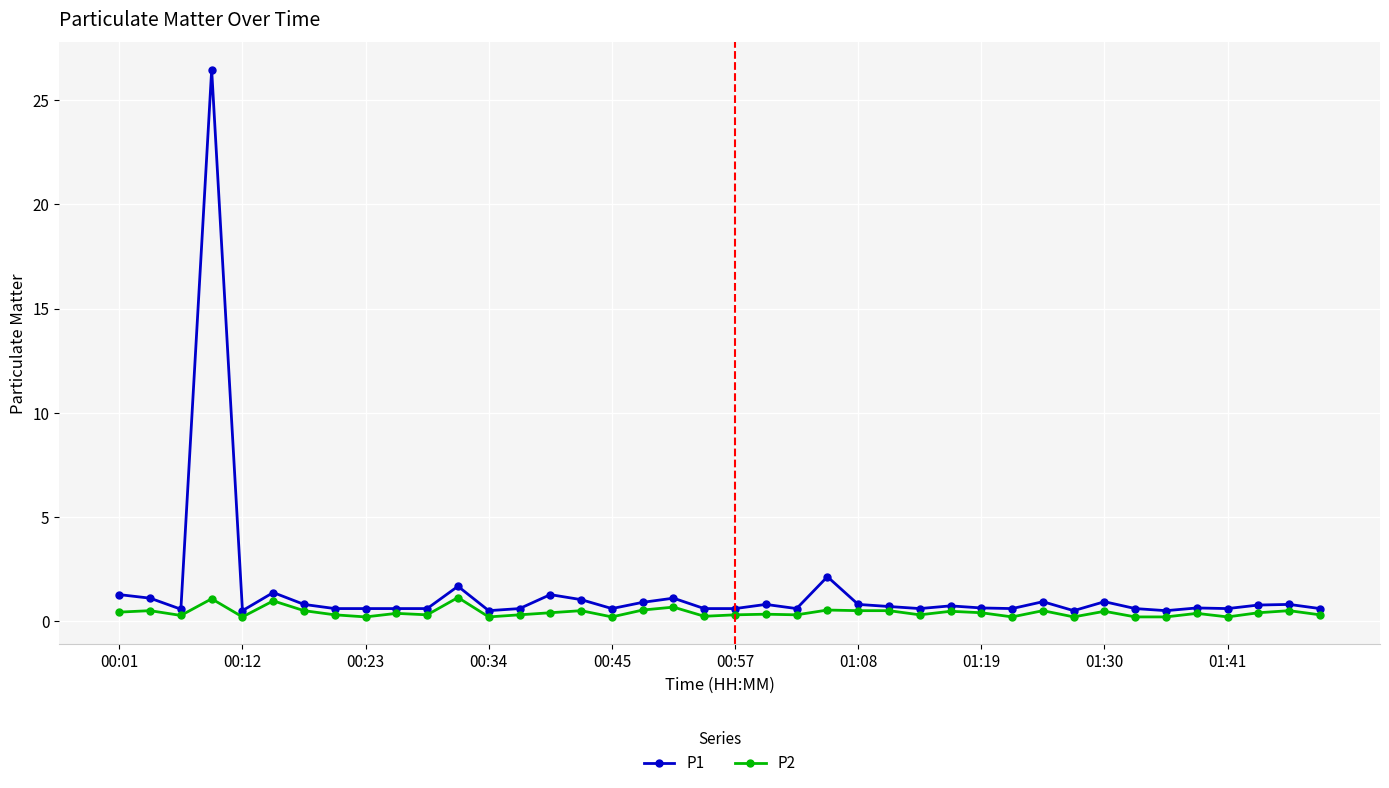

What is the value of the P1 point at the 23rd from the left?

0.6